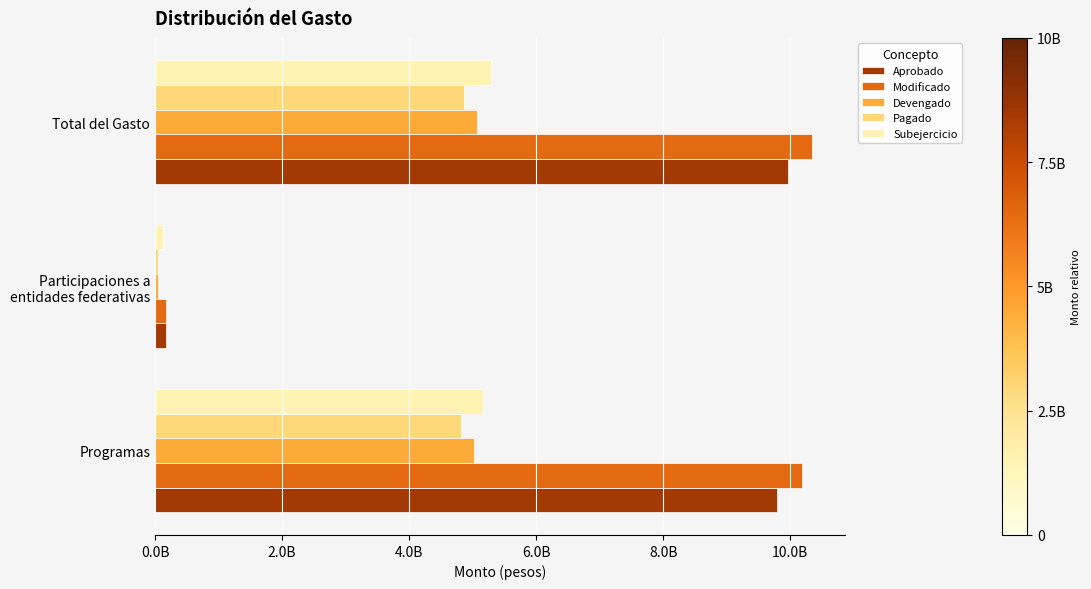

What are all the series names shown in the legend?

Aprobado, Modificado, Devengado, Pagado, Subejercicio